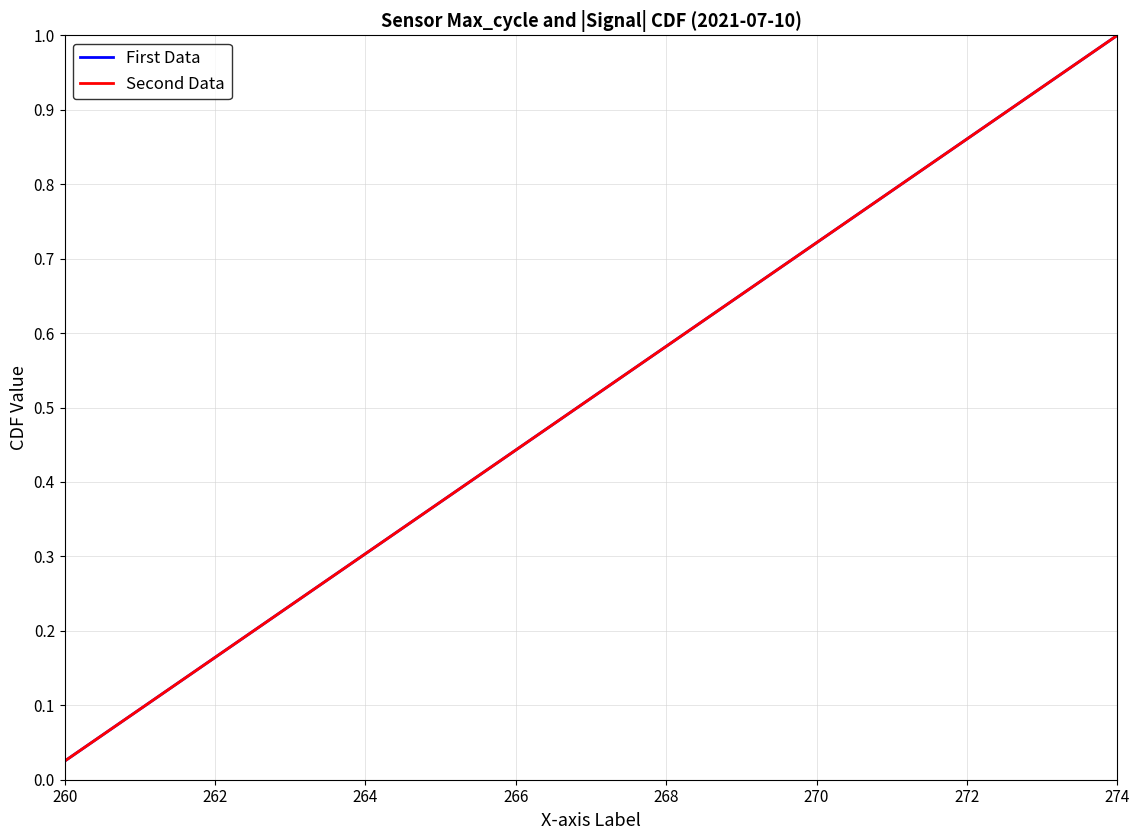

Which series has the largest range (max minus min)?

First Data